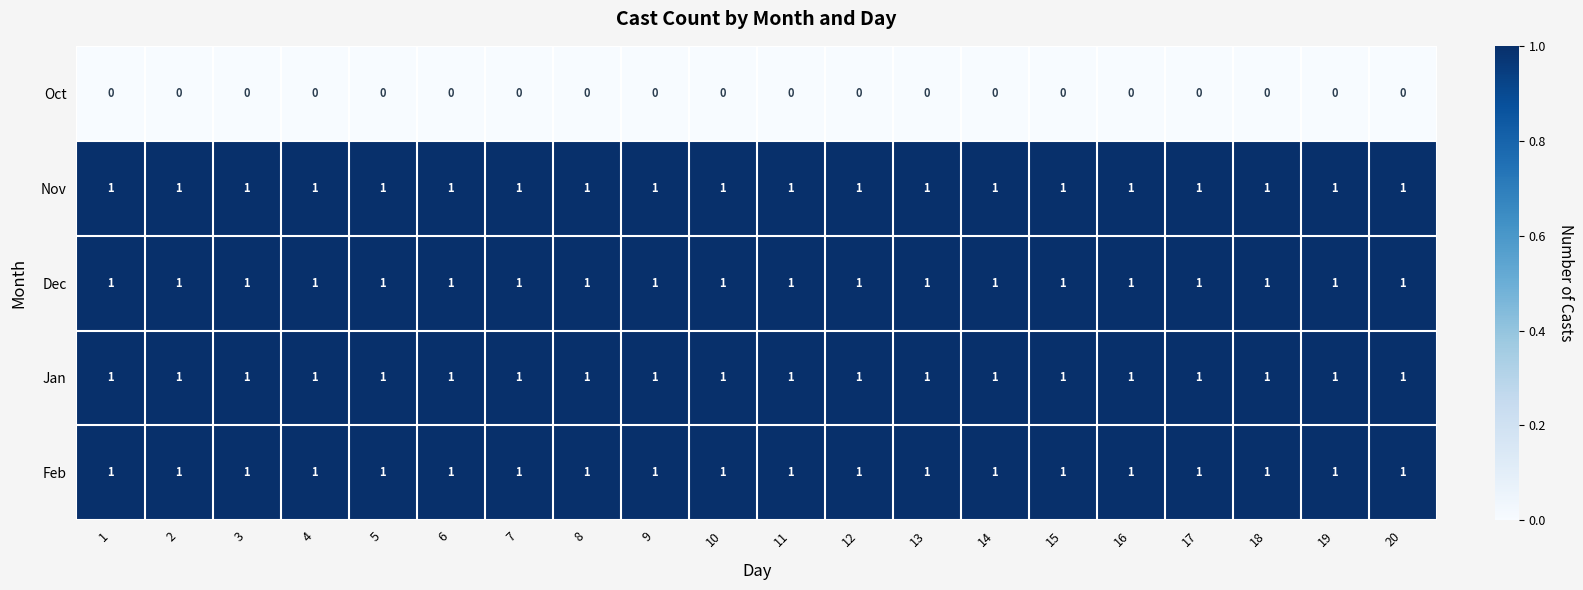

What is the total value across all series at 15?

4